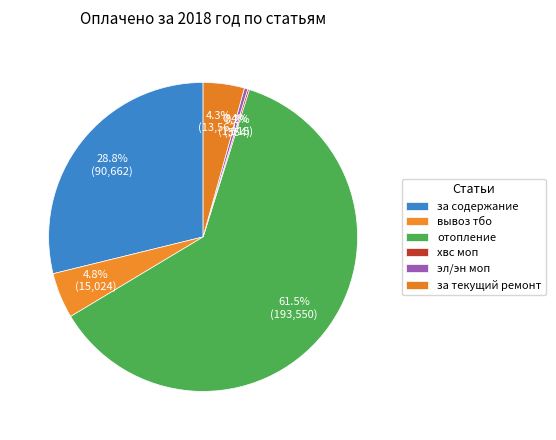

To the nearest percent, what is the difference between the largest and smallest slice percentages?

61%